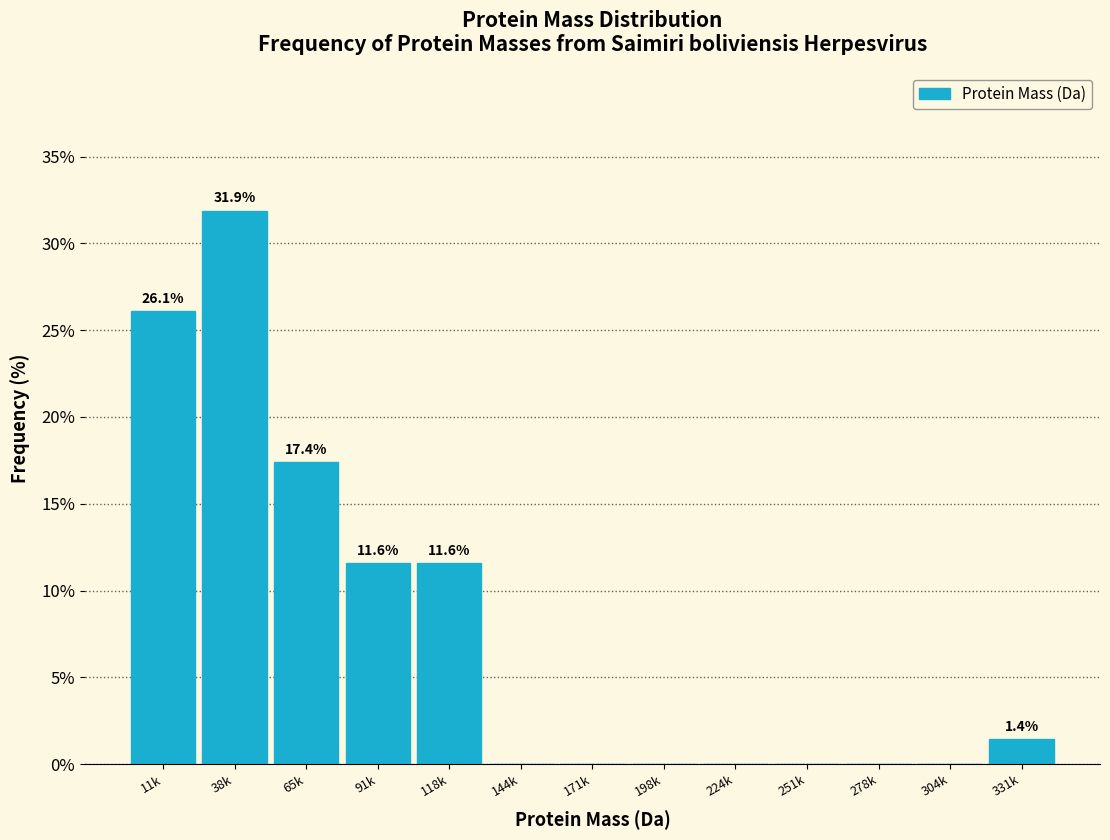

Reading left to right, what are all the values shown in this chart?

11k=26.1	38k=31.9	65k=17.4	91k=11.6	118k=11.6	144k=0.0	171k=0.0	198k=0.0	224k=0.0	251k=0.0	278k=0.0	304k=0.0	331k=1.4